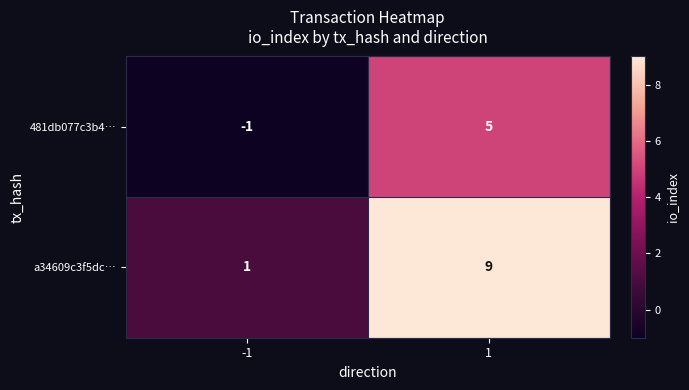

Read the 481db077c3b4… value at 1.

5